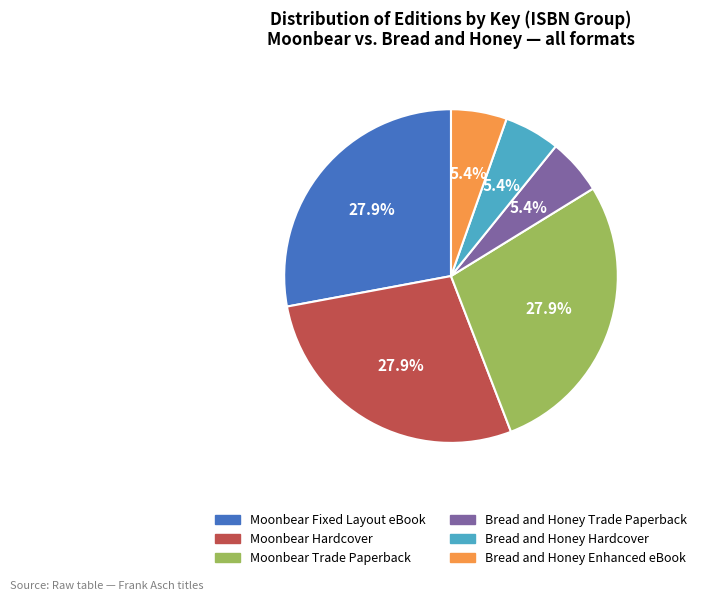

Does any single category account for the majority?

No